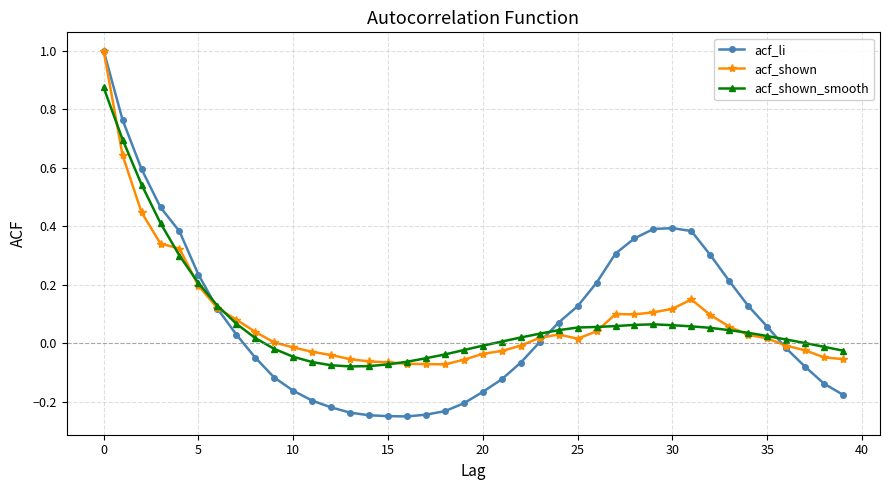

Which series has the widest spread of values?

acf_li